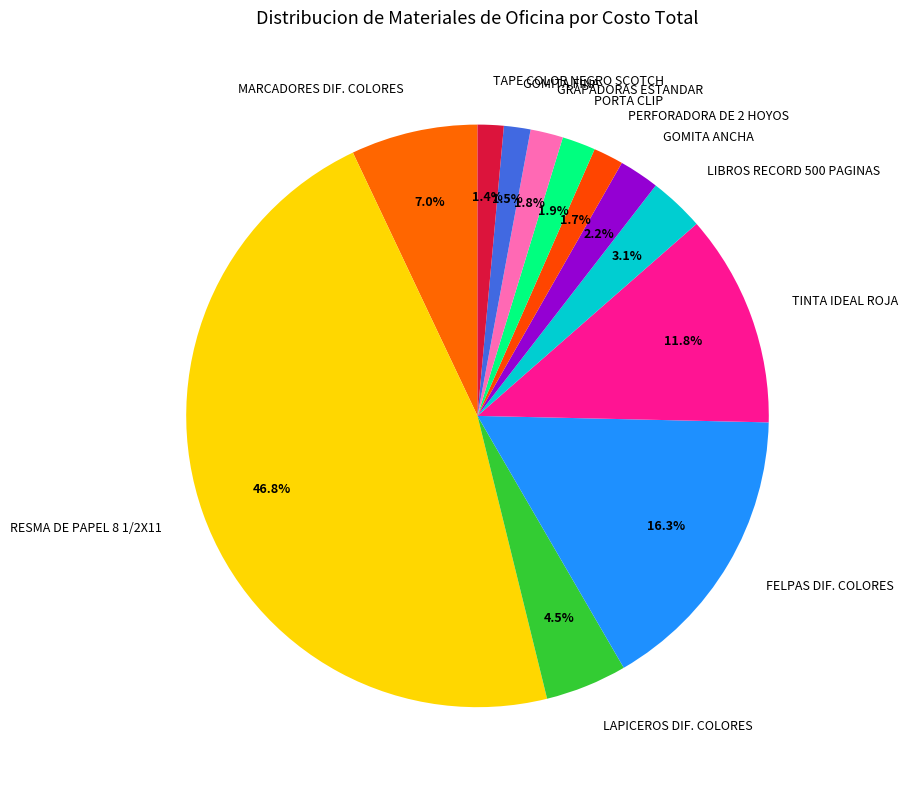

To the nearest percent, what portion does TINTA IDEAL ROJA represent?

12%